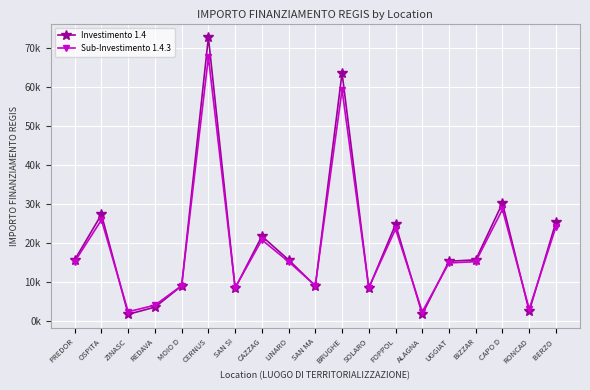

Where do Investimento 1.4 and Sub-Investimento 1.4.3 first cross each other?

OSPITA and ZINASC